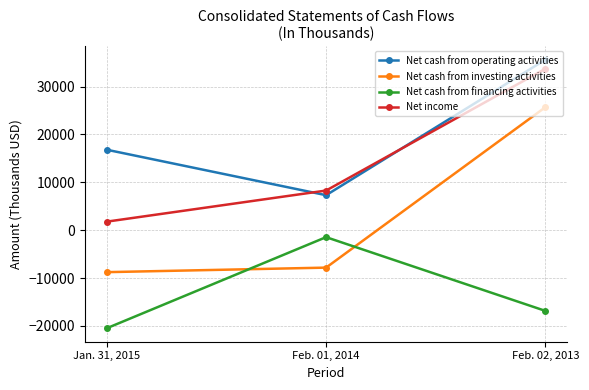

Rank the series at Jan. 31, 2015 from highest to lowest value.

Net cash from operating activities, Net income, Net cash from investing activities, Net cash from financing activities